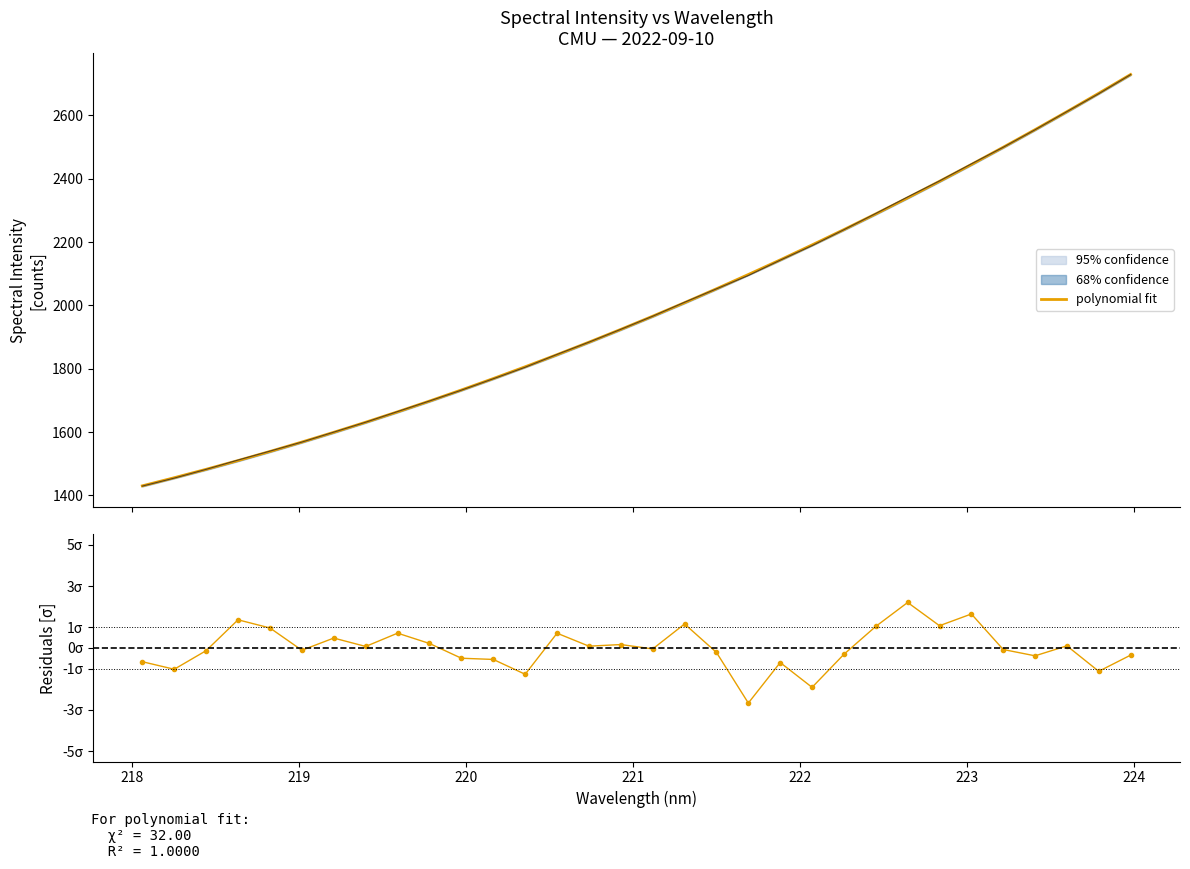

What is the lowest value of the polynomial fit series?

1430.1